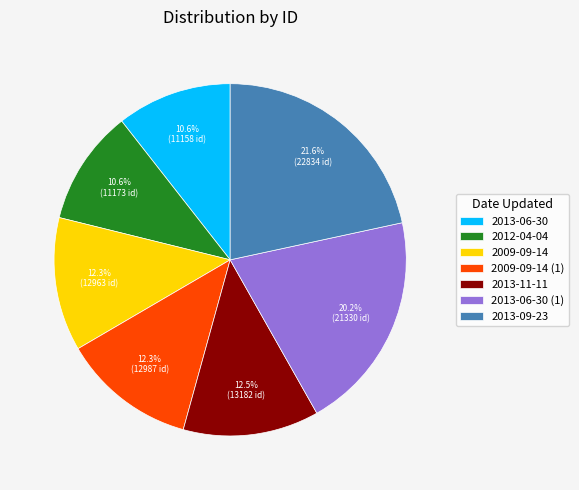

Is there a majority slice in this chart?

No